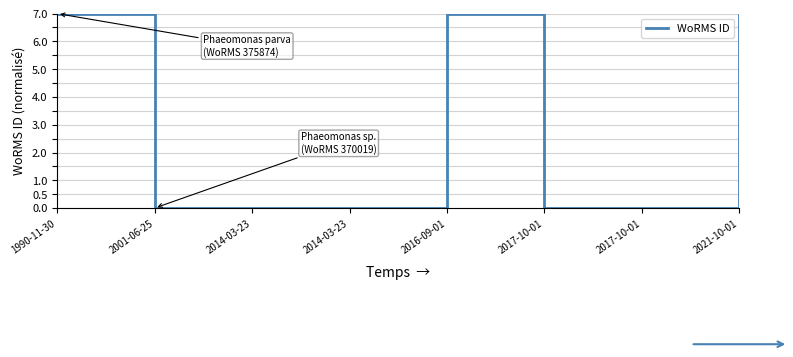

Is this an area chart (filled region under the line)?

No